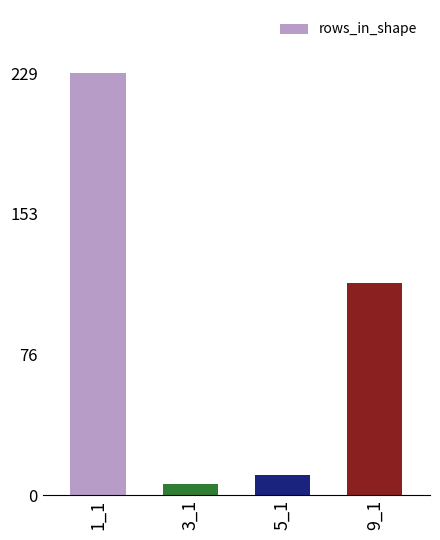

Reading left to right, list all the values displayed in this chart.

1_1=229	3_1=6	5_1=11	9_1=115